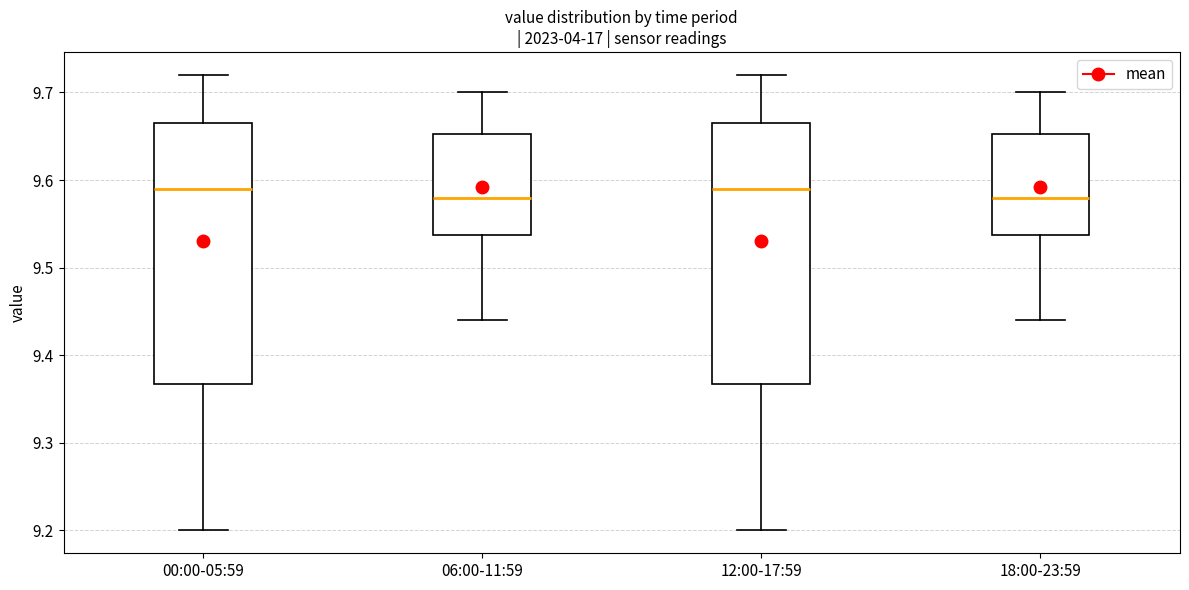

Reading left to right, read every box against the y-axis: the position of its median line, the range the box covers, and the ends of its whiskers. The values are not printed on the chart, so give them approximately, as read against the axis.

00:00-05:59: median 9.59, box 9.37 to 9.67, whiskers 9.20 to 9.72
06:00-11:59: median 9.58, box 9.54 to 9.65, whiskers 9.44 to 9.70
12:00-17:59: median 9.59, box 9.37 to 9.67, whiskers 9.20 to 9.72
18:00-23:59: median 9.58, box 9.54 to 9.65, whiskers 9.44 to 9.70